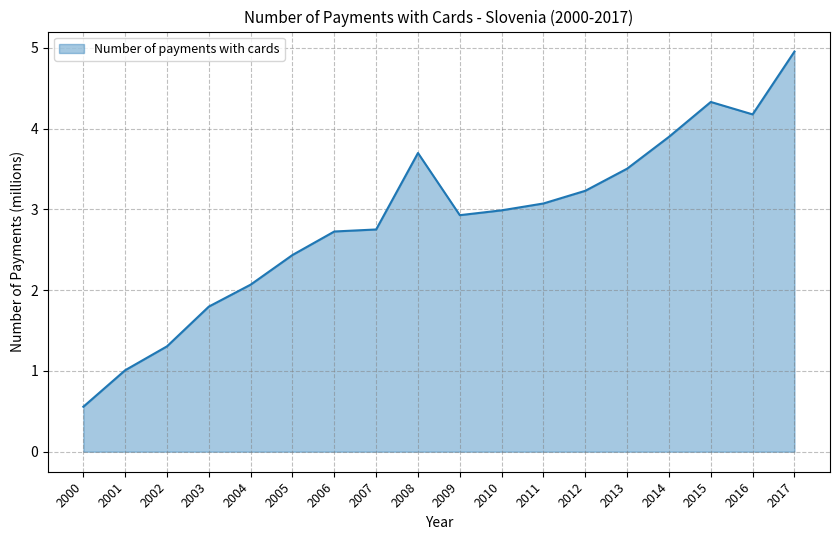

What is the sum of all values?

51.4